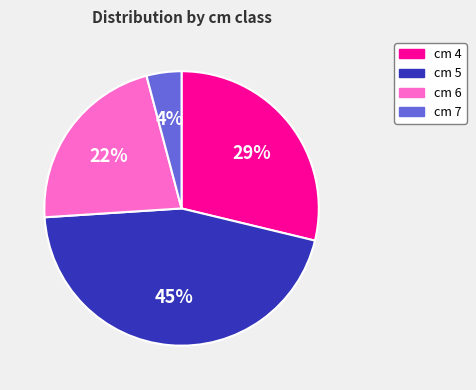

Is it true that cm 6 is 10% of the pie?

False